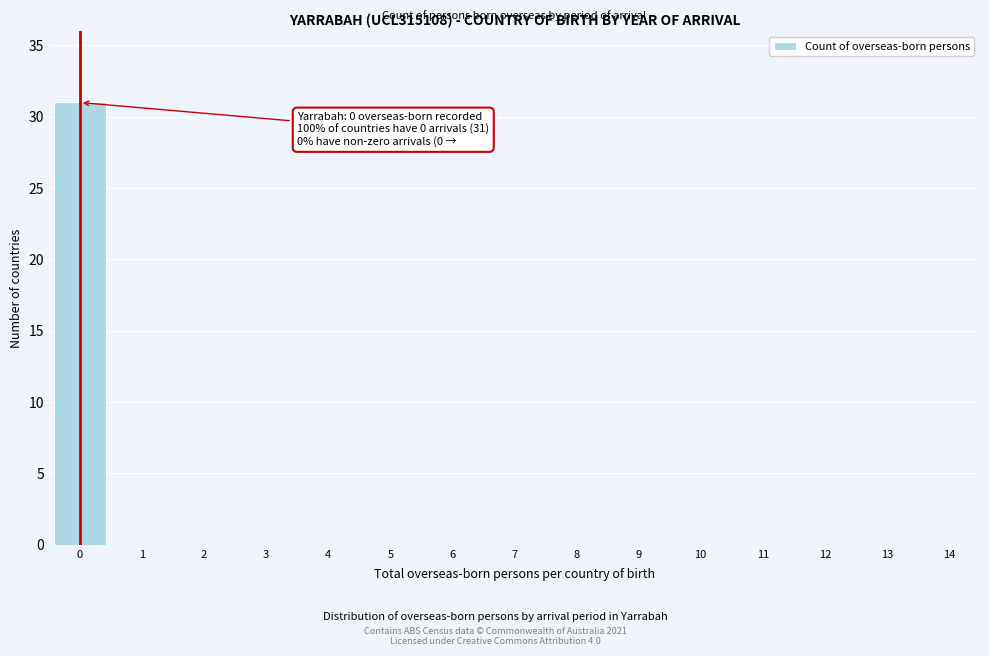

Reading left to right, extract all data points from this chart.

0=31	1=0	2=0	3=0	4=0	5=0	6=0	7=0	8=0	9=0	10=0	11=0	12=0	13=0	14=0